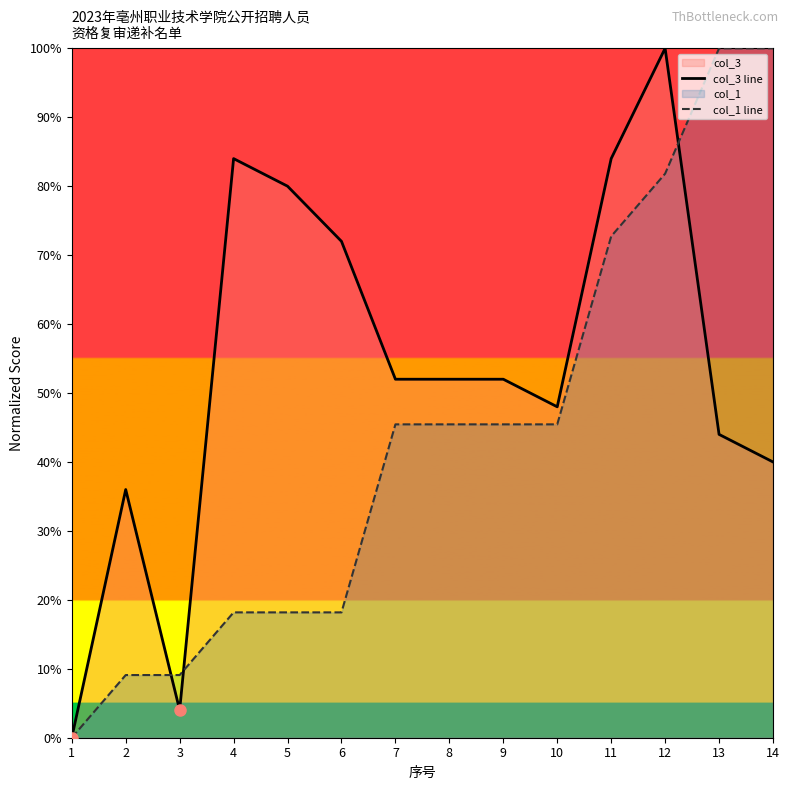

What is the difference between the maximum and minimum values in the col_1 line series?

100.0